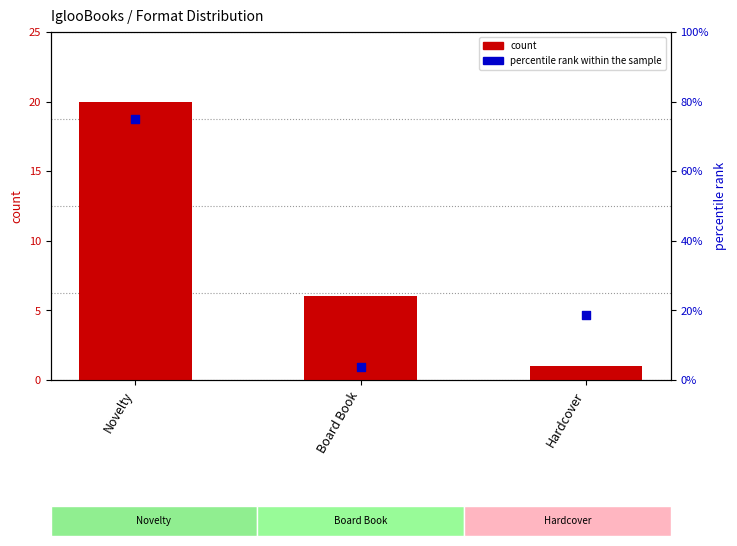

Which series contains the lowest Y value?

count